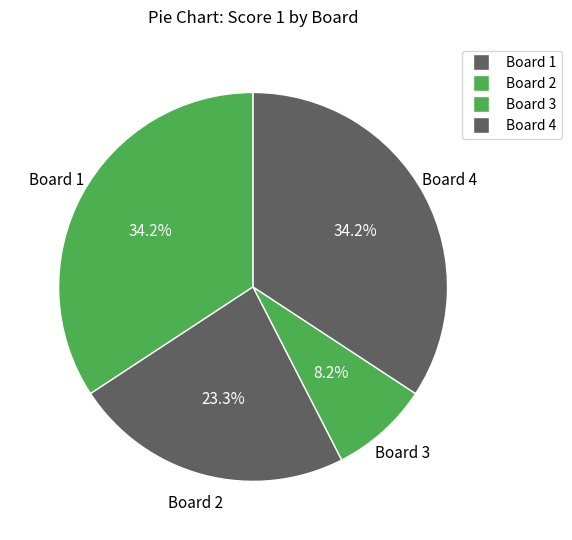

How many slices are in this pie chart?

4